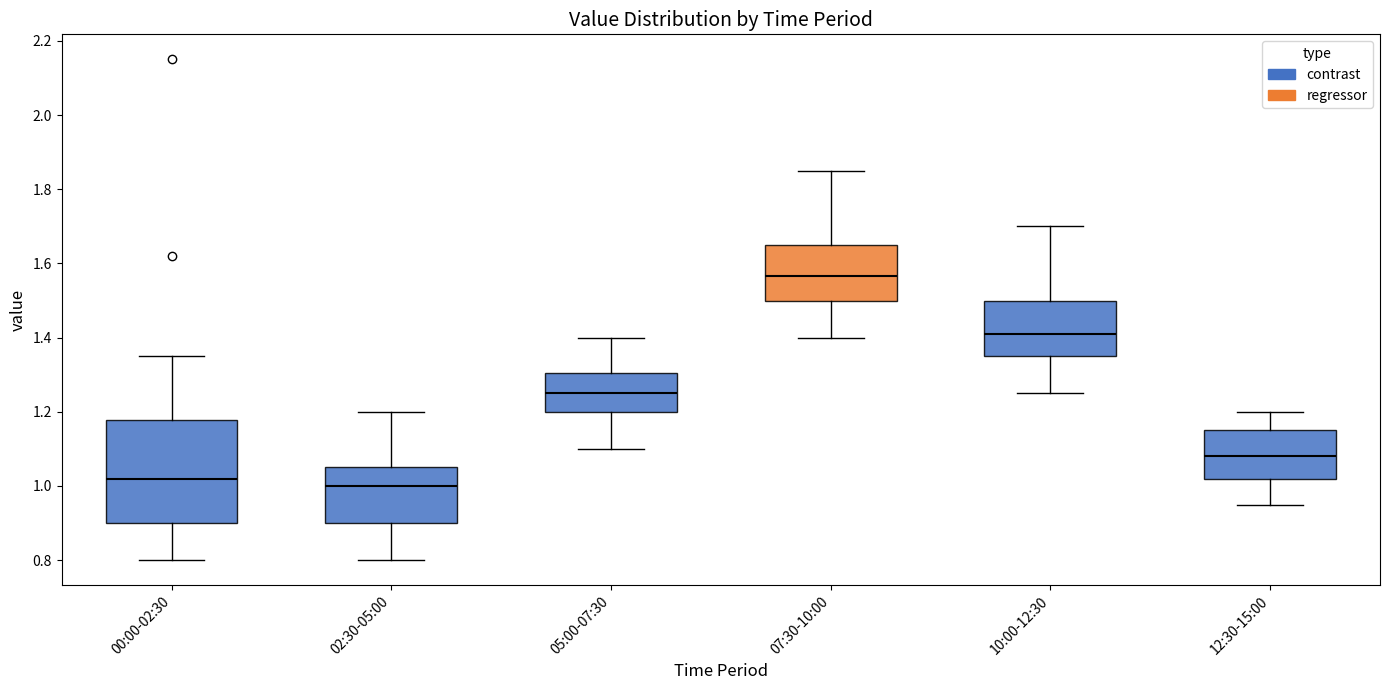

Reading left to right, transcribe this box plot: for each box, give where its median line is, the range the box spans, and where its two whiskers end, as read against the y-axis. The values are not printed on the chart, so give them approximately, as read against the axis.

00:00-02:30: median 1.02, box 0.90 to 1.18, whiskers 0.80 to 1.36
02:30-05:00: median 1.00, box 0.90 to 1.06, whiskers 0.80 to 1.20
05:00-07:30: median 1.26, box 1.20 to 1.30, whiskers 1.10 to 1.40
07:30-10:00: median 1.56, box 1.50 to 1.66, whiskers 1.40 to 1.86
10:00-12:30: median 1.42, box 1.36 to 1.50, whiskers 1.26 to 1.70
12:30-15:00: median 1.08, box 1.02 to 1.16, whiskers 0.96 to 1.20